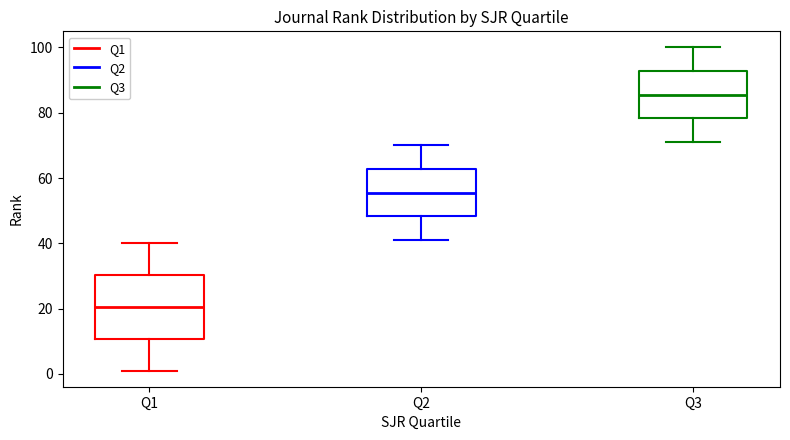

Reading left to right, transcribe this box plot: for each box, give where its median line is, the range the box spans, and where its two whiskers end, as read against the y-axis. The values are not printed on the chart, so give them approximately, as read against the axis.

Q1: median 20, box 10 to 30, whiskers 2 to 40
Q2: median 56, box 48 to 62, whiskers 42 to 70
Q3: median 86, box 78 to 92, whiskers 72 to 100